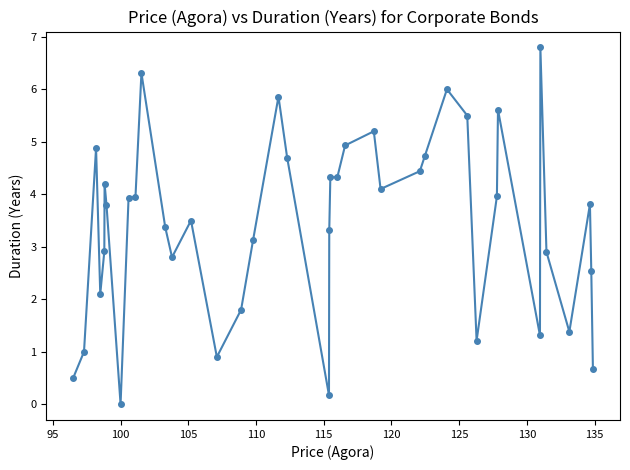

What is the value of the 28th point from the left?

4.7